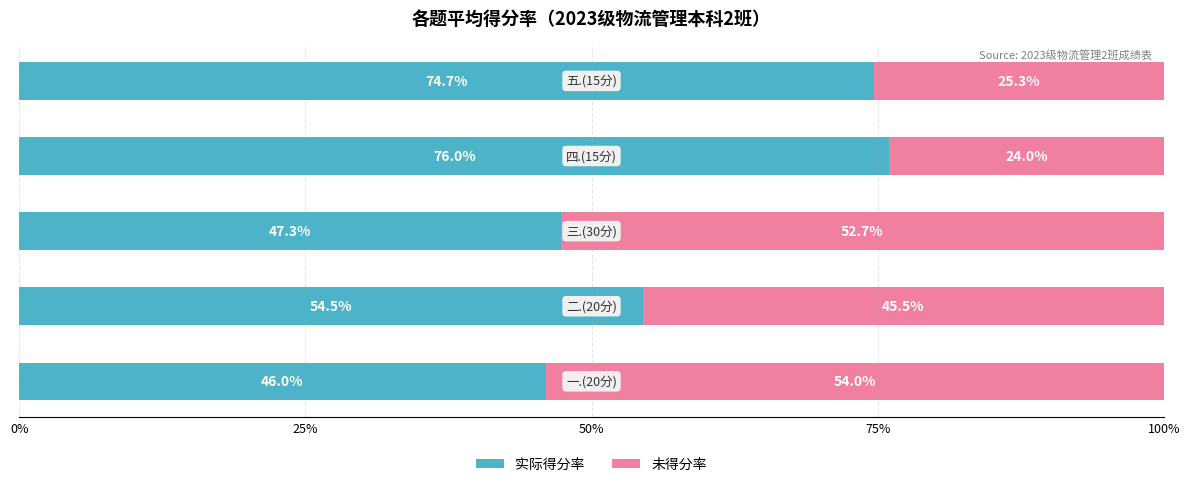

What is the difference between the maximum and second lowest values in the 实际得分率 series?

28.7